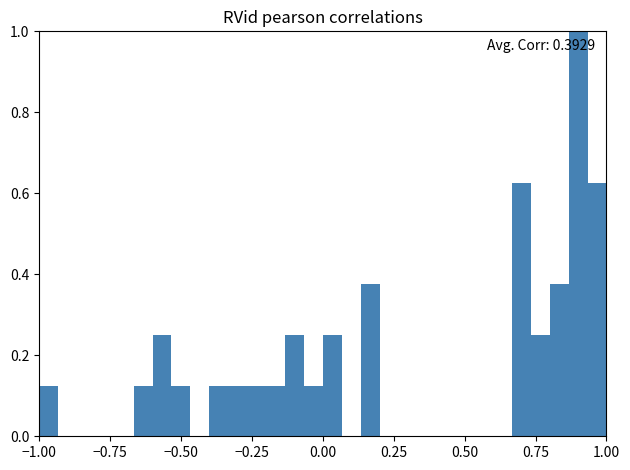

Read against the x-axis, roughly where is the centre of the tallest bar?

0.90